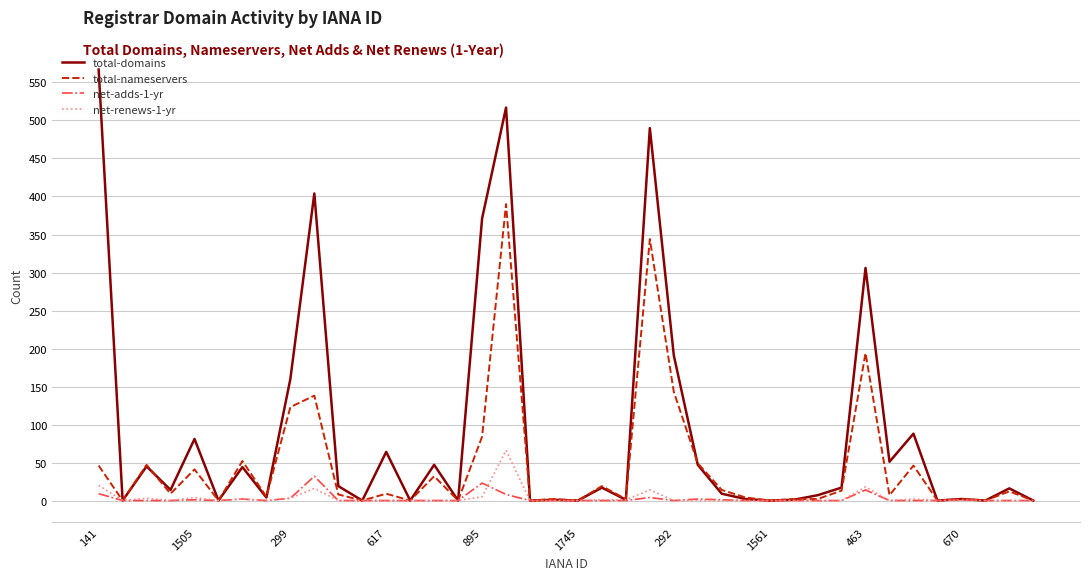

Count the number of data series in this chart.

4